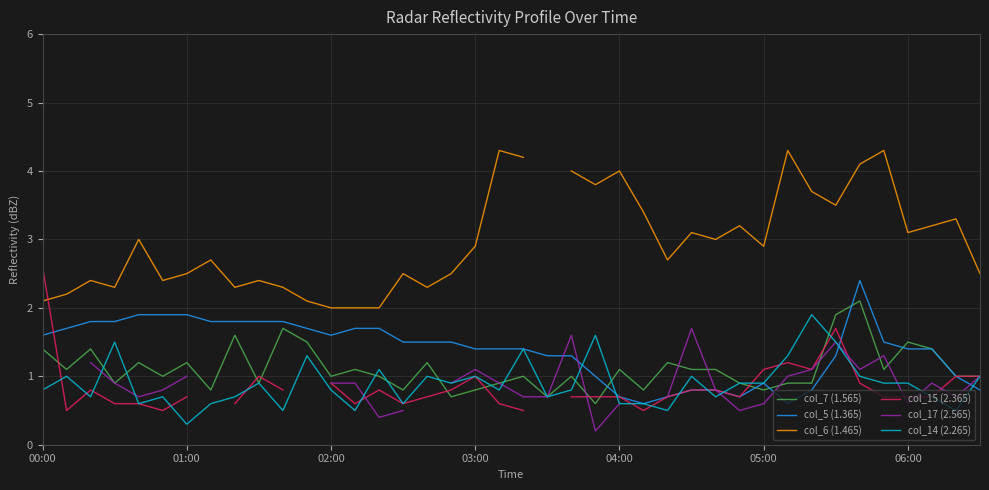

What is the minimum value for col_14 (2.265)?

0.3